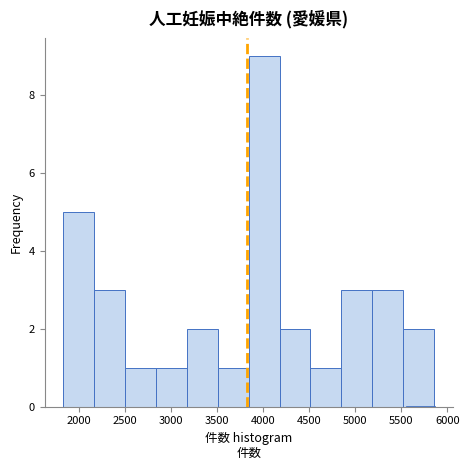

Reading left to right, list every bar in this chart as the range it spans on the x-axis followed by its height. Neither the bar edges nor the heights are printed on the chart, so give them approximately, as read against the axes.

1850 to 2150: 5
2150 to 2500: 3
2500 to 2850: 1
2850 to 3150: 1
3150 to 3500: 2
3500 to 3850: 1
3850 to 4200: 9
4200 to 4500: 2
4500 to 4850: 1
4850 to 5200: 3
5200 to 5500: 3
5500 to 5850: 2